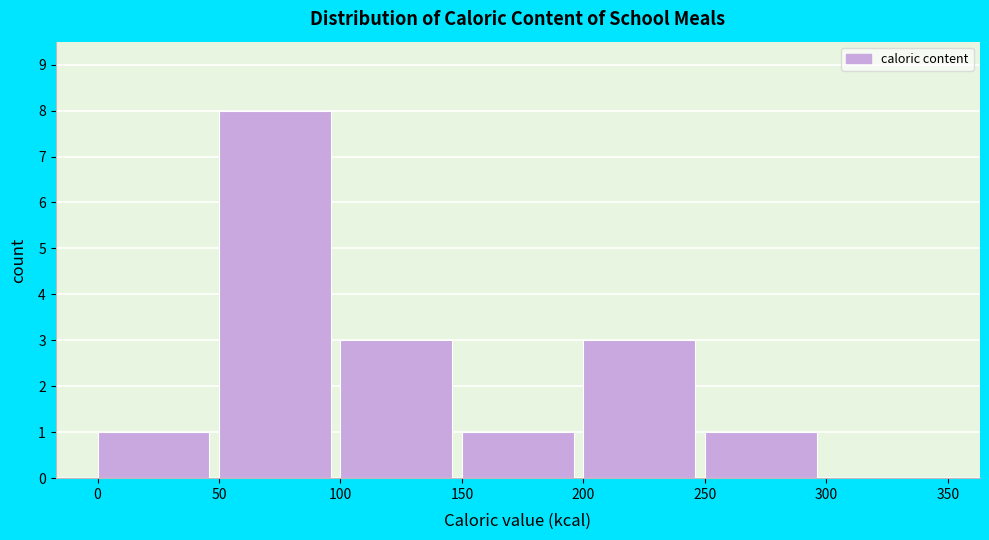

How tall is the bar that spans 250 to 300 on the x-axis? The values are not printed on the chart, so give them approximately, as read against the axis.

1